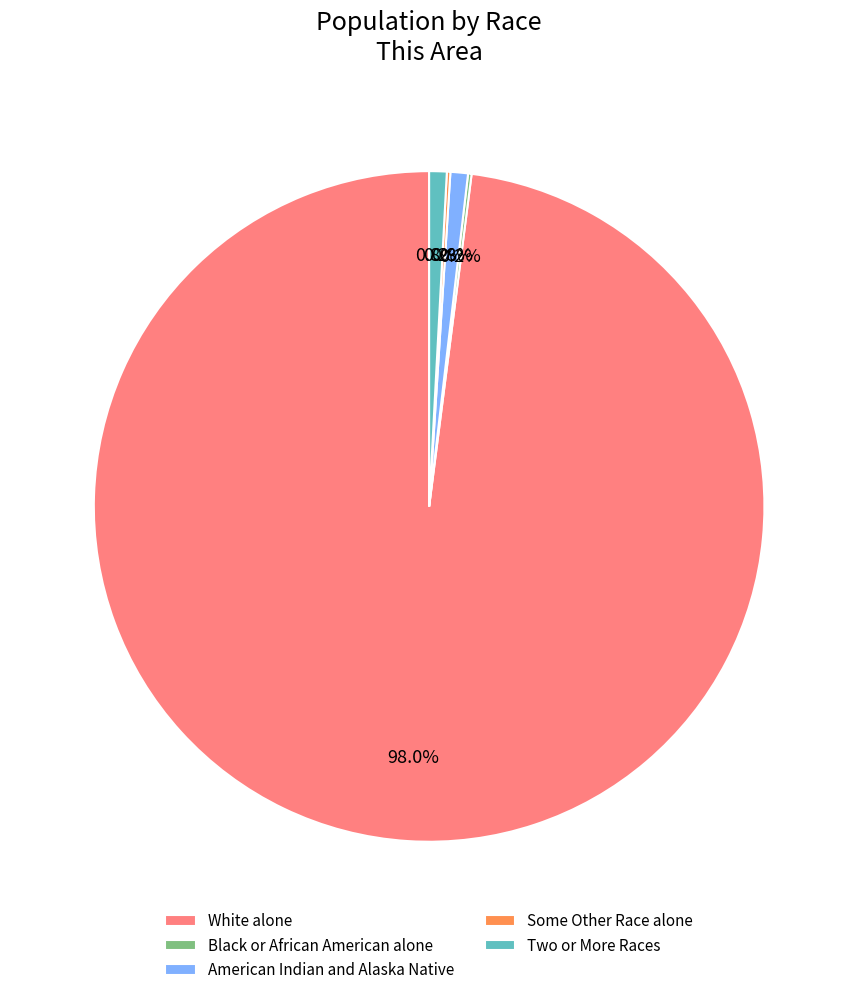

Which category has the biggest portion of the pie?

White alone